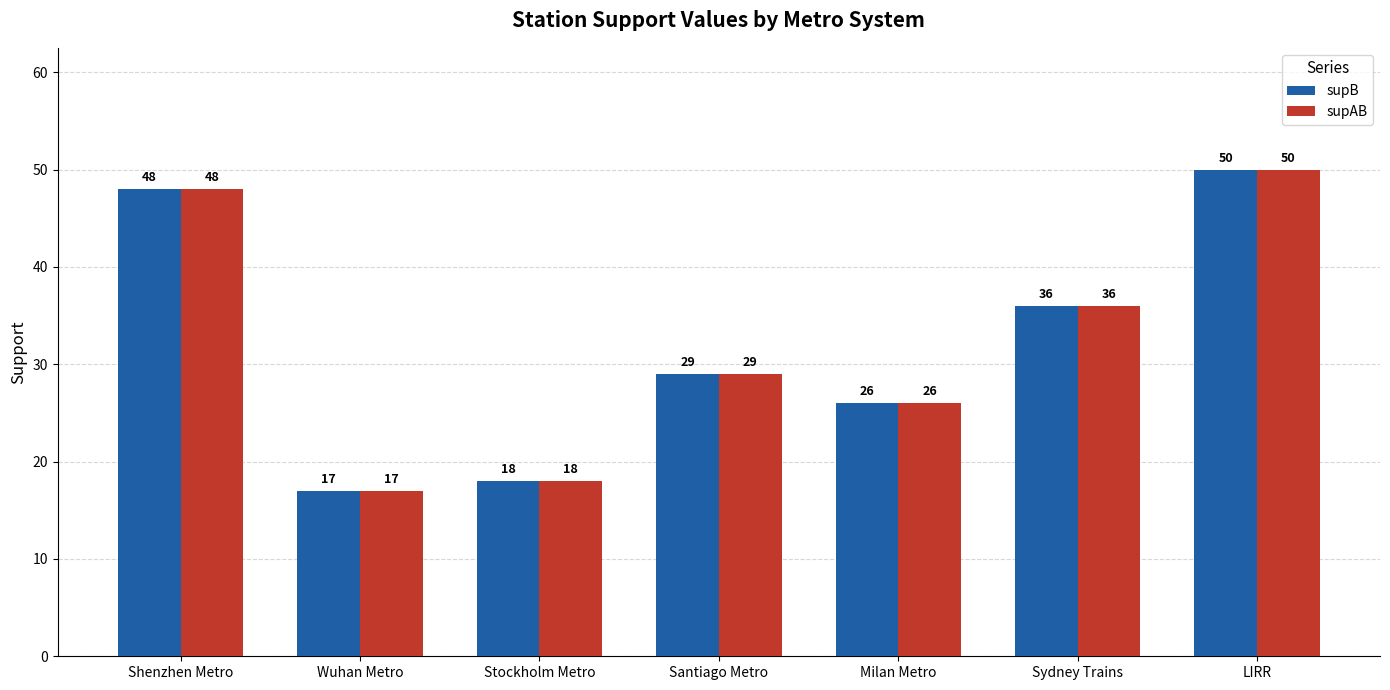

True or false: supAB has a value of 26 at Milan Metro.

True